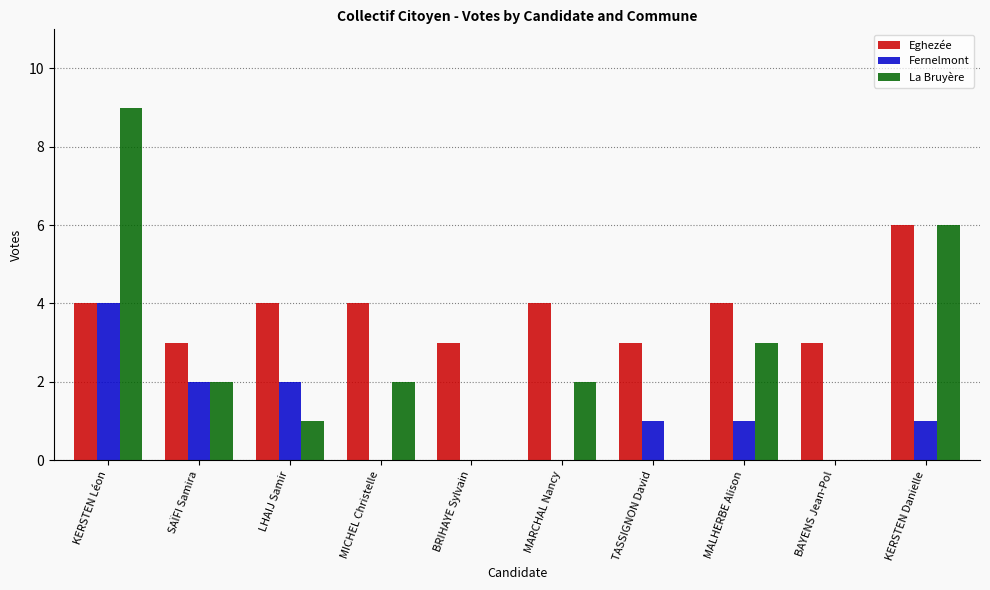

Count the Eghezée values in the range 3 to 4.

9